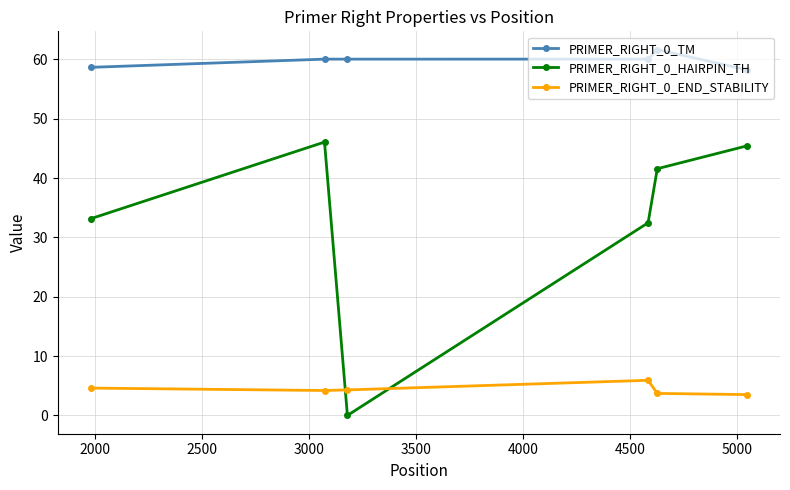

True or false: PRIMER_RIGHT_0_TM and PRIMER_RIGHT_0_HAIRPIN_TH intersect in this chart.

False